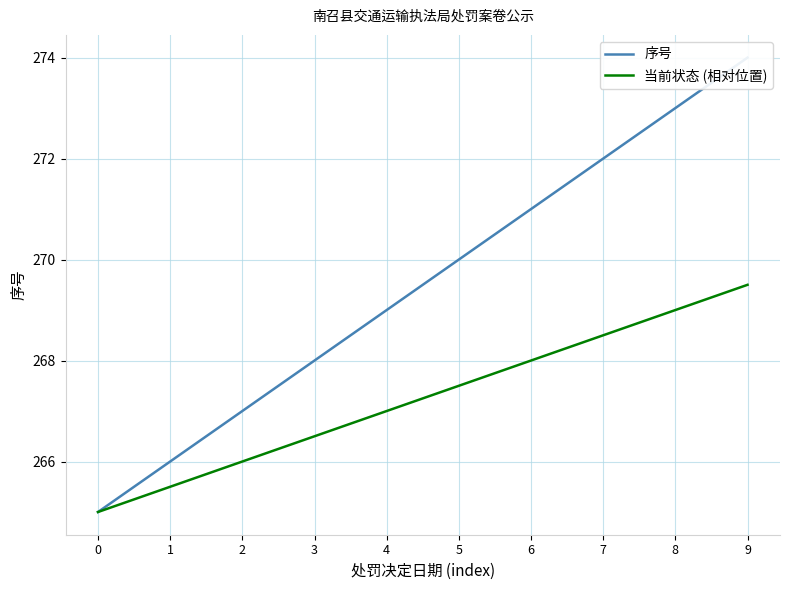

At how many categories does at least one series exceed 273?

1